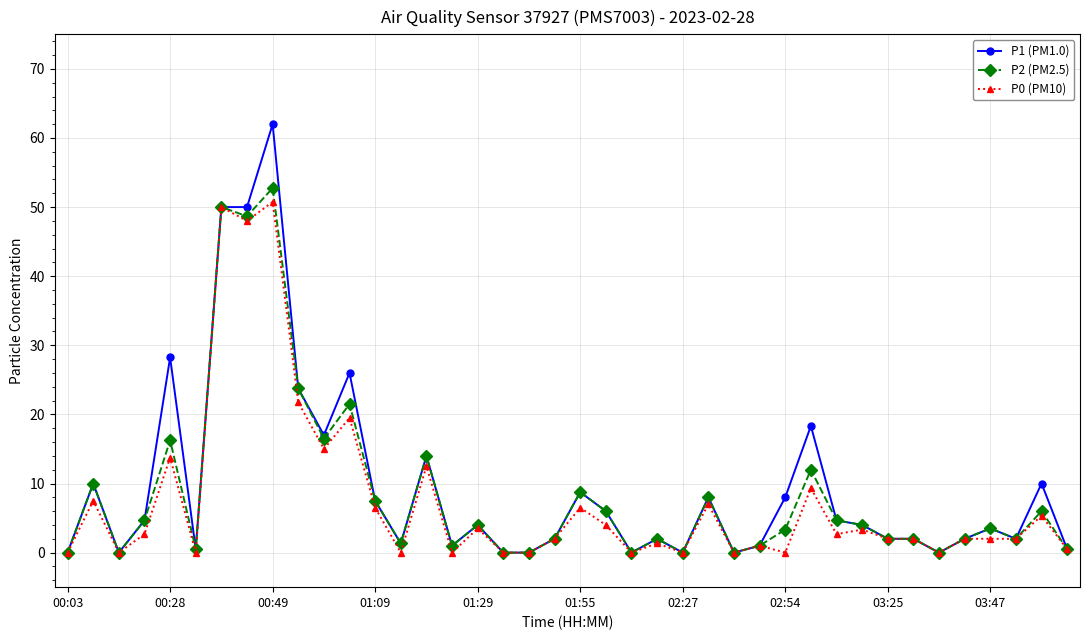

List the series in order of their peak value, lowest first.

P0 (PM10), P2 (PM2.5), P1 (PM1.0)